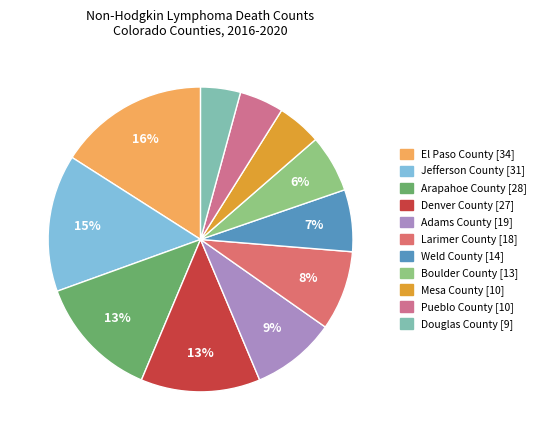

Is there any slice that represents more than half of the pie?

No